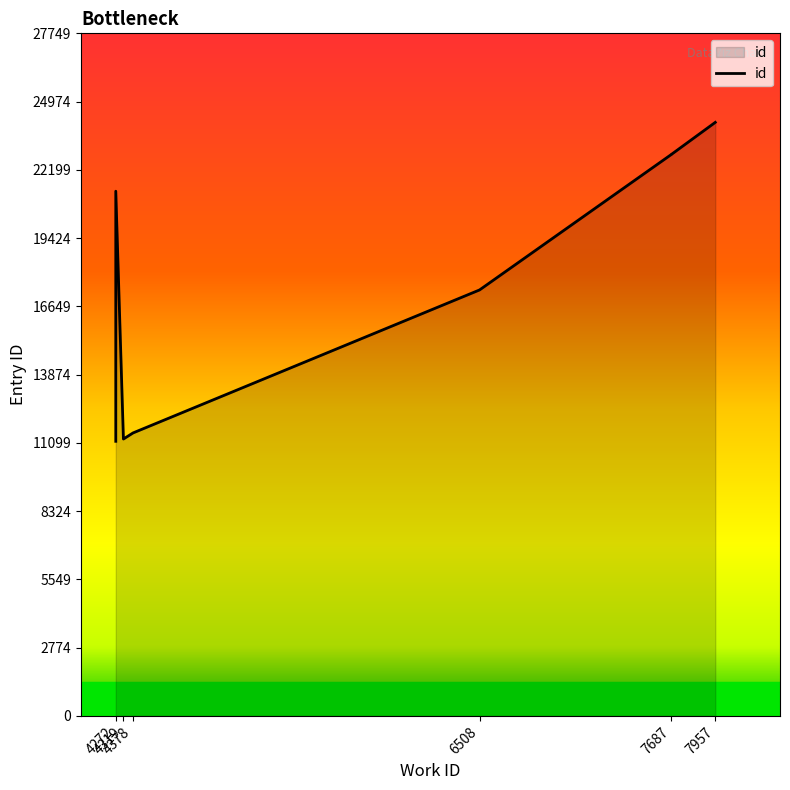

Between 7687 and 4272, which is larger?

7687